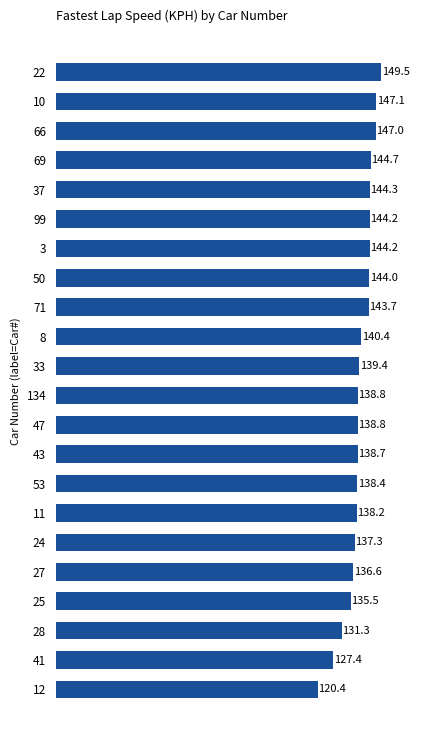

Which has a higher value, 3 or 24?

3